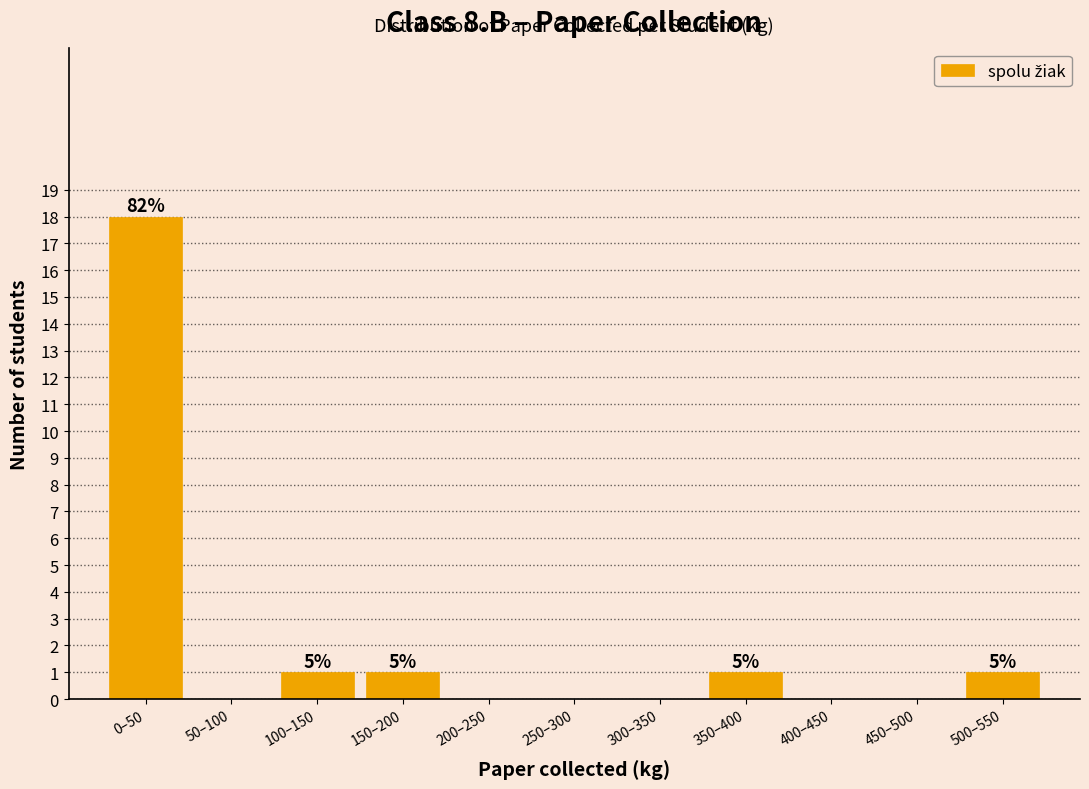

Reading left to right, extract all data points from this chart.

0–50=18	50–100=0	100–150=1	150–200=1	200–250=0	250–300=0	300–350=0	350–400=1	400–450=0	450–500=0	500–550=1